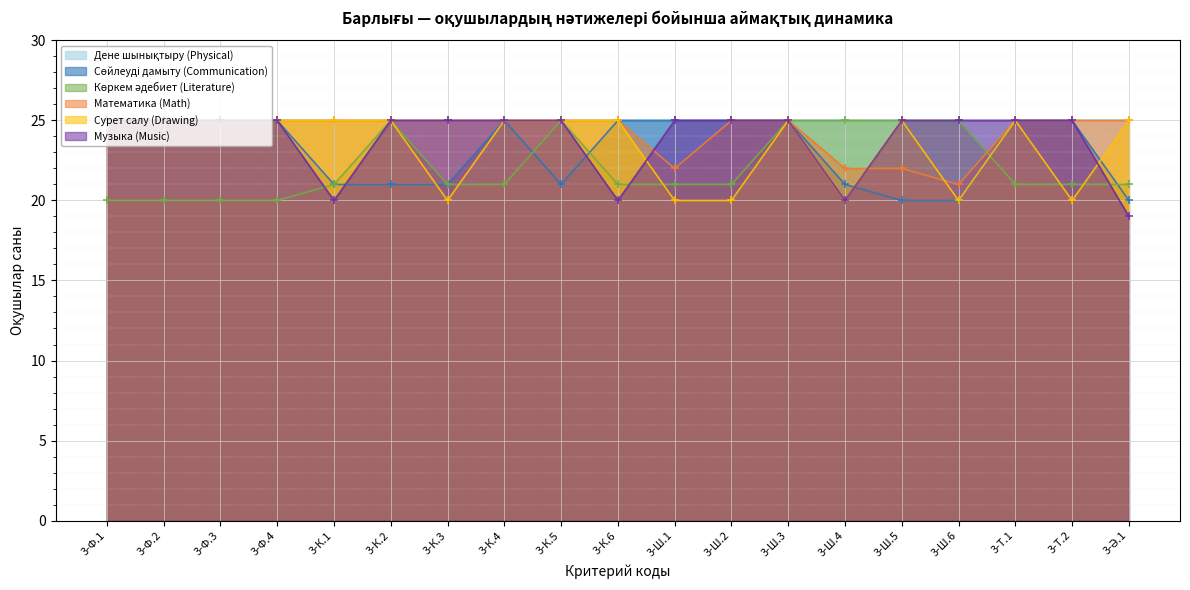

What is the average value of the Көркем әдебиет (Literature) series?

22